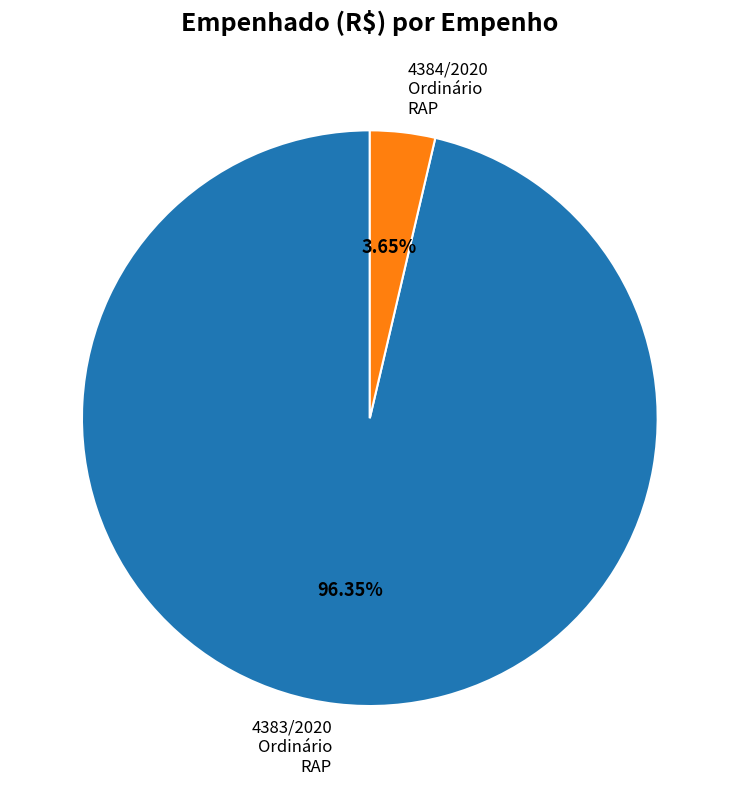

Which category has the biggest portion of the pie?

4383/2020 Ordinário RAP